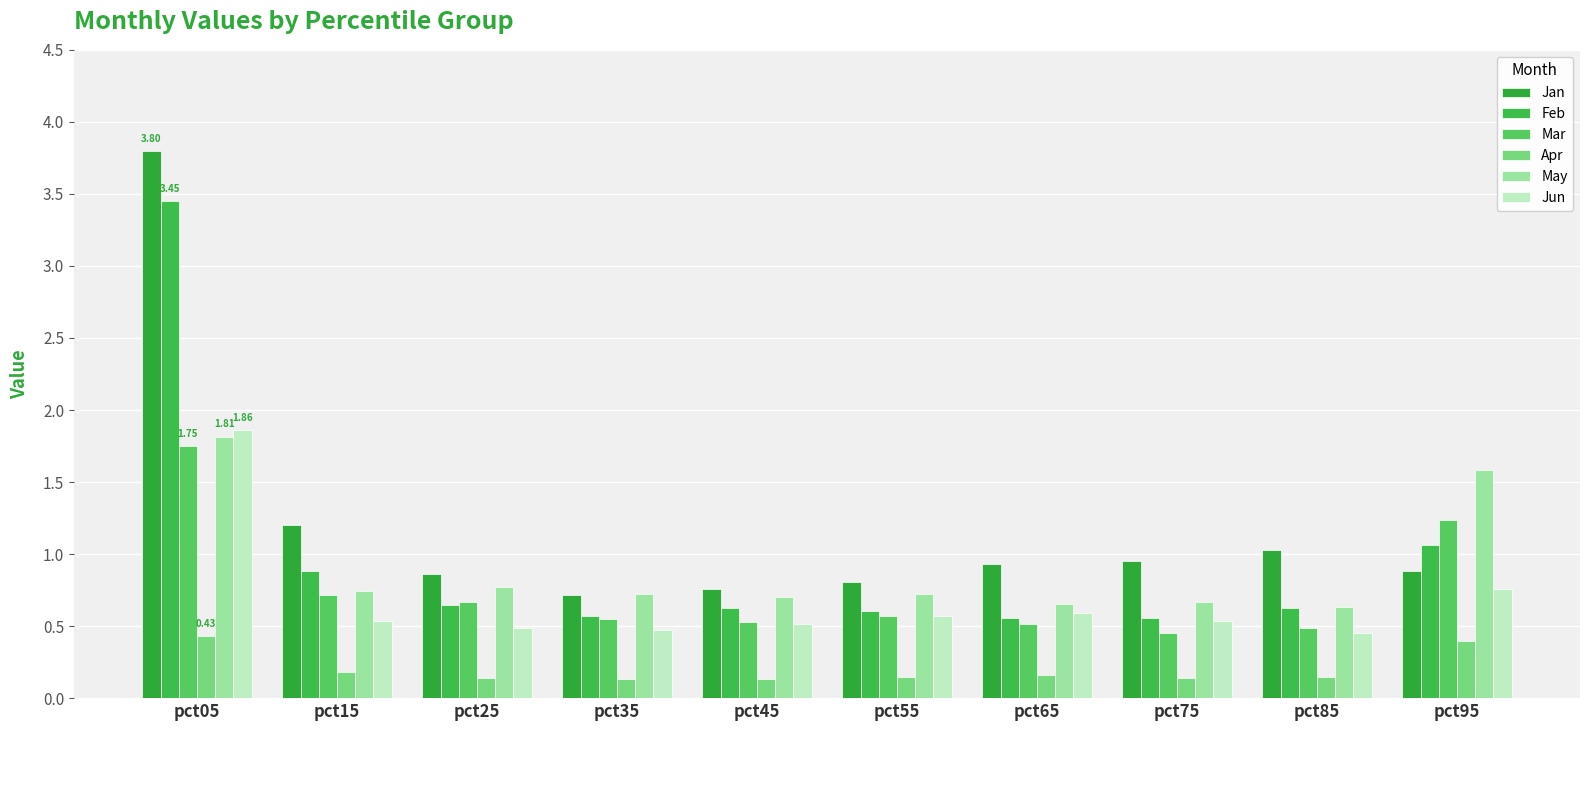

Which series has the largest total across all categories?

Jan